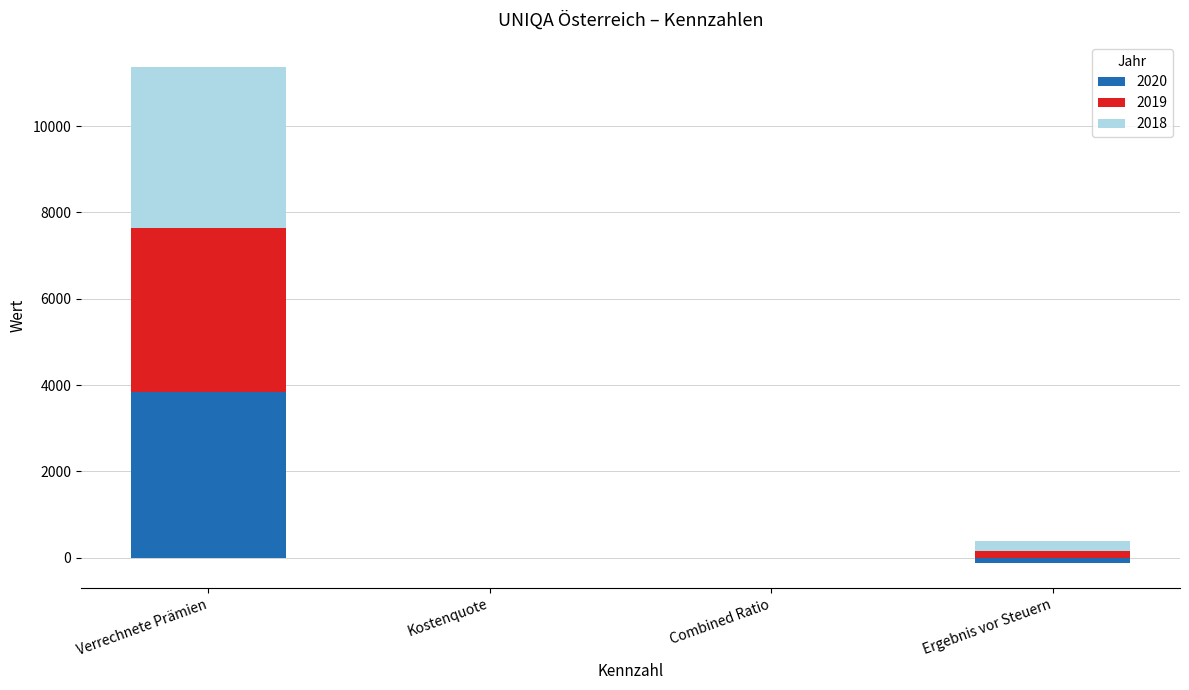

At which category is the sum across all series the highest?

Verrechnete Prämien